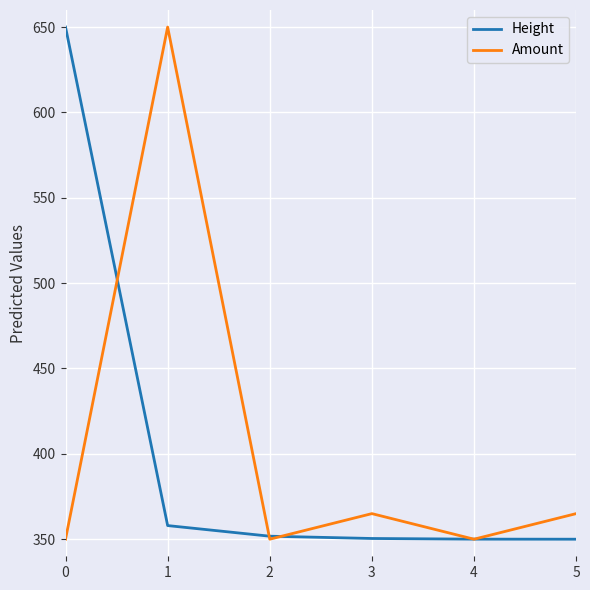

Rank the series at 3 from highest to lowest value.

Amount, Height